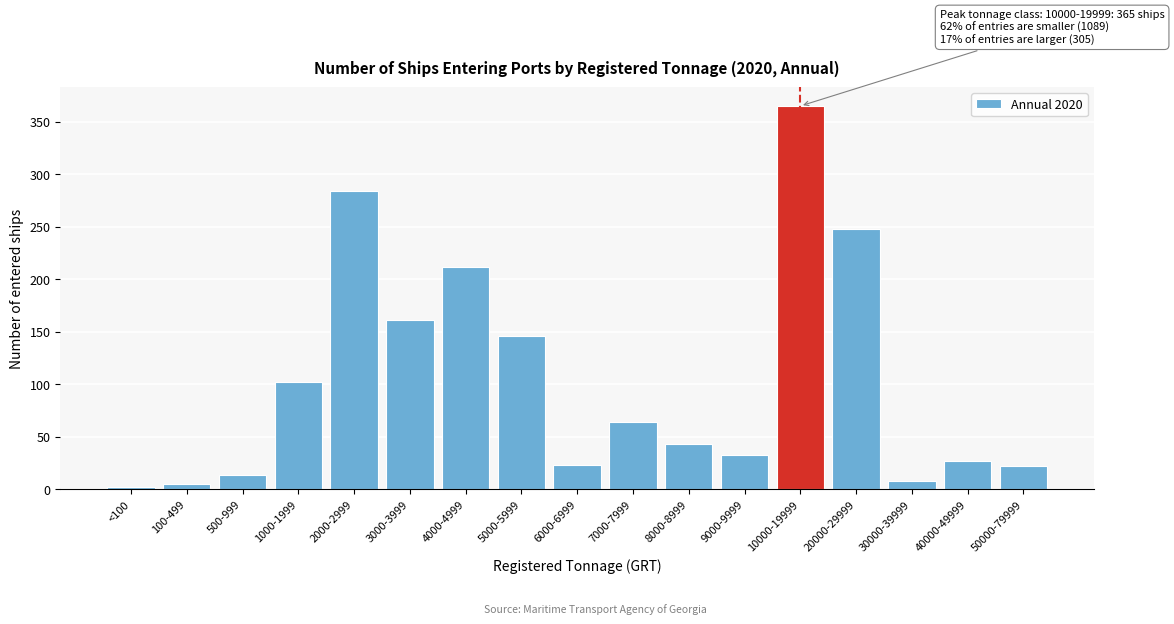

What is the average value?

103